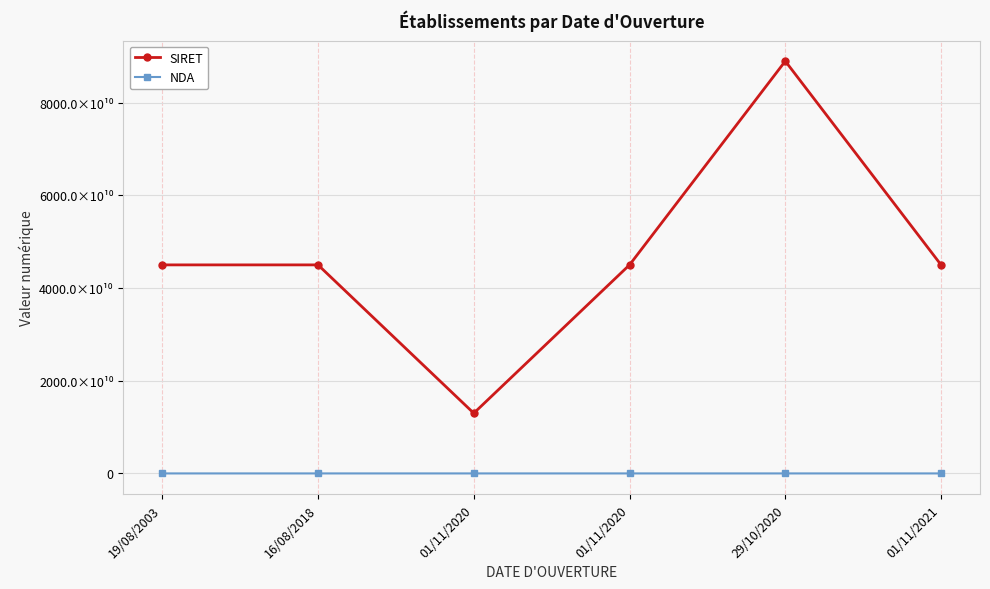

True or false: NDA and SIRET intersect in this chart.

False